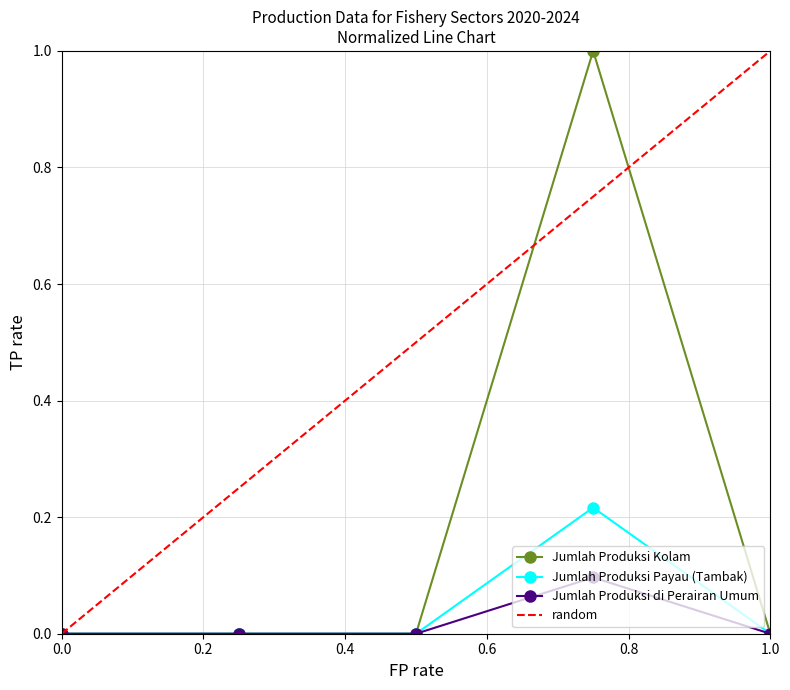

How many values in Jumlah Produksi Kolam are above zero?

1